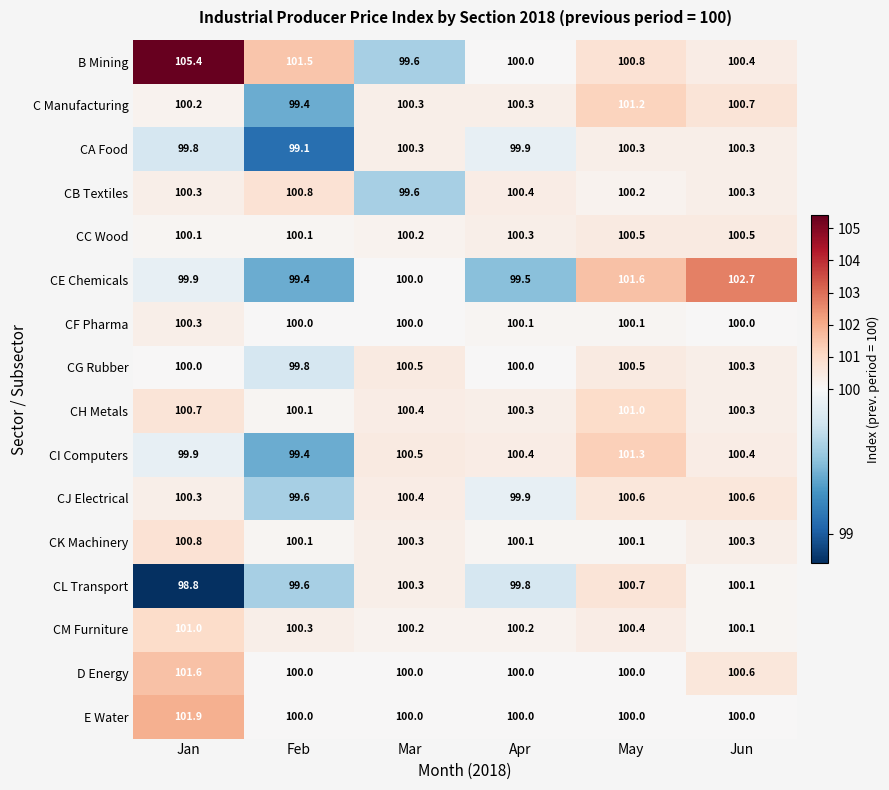

Which series has the widest spread of values?

B Mining